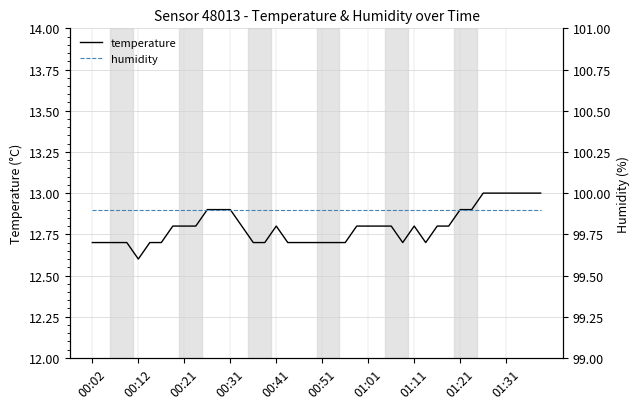

Does the chart display data point markers on the line(s)?

No